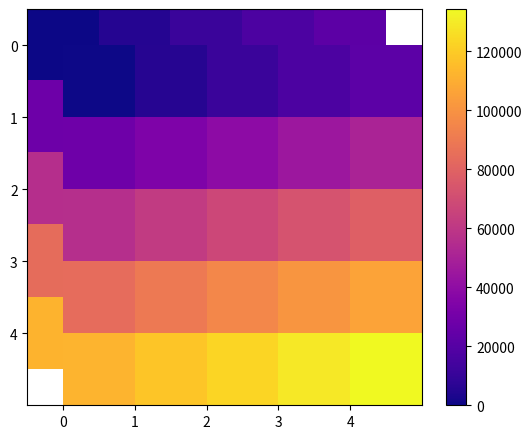

The value of 3 at 2 is 157331.3. True or false?

False